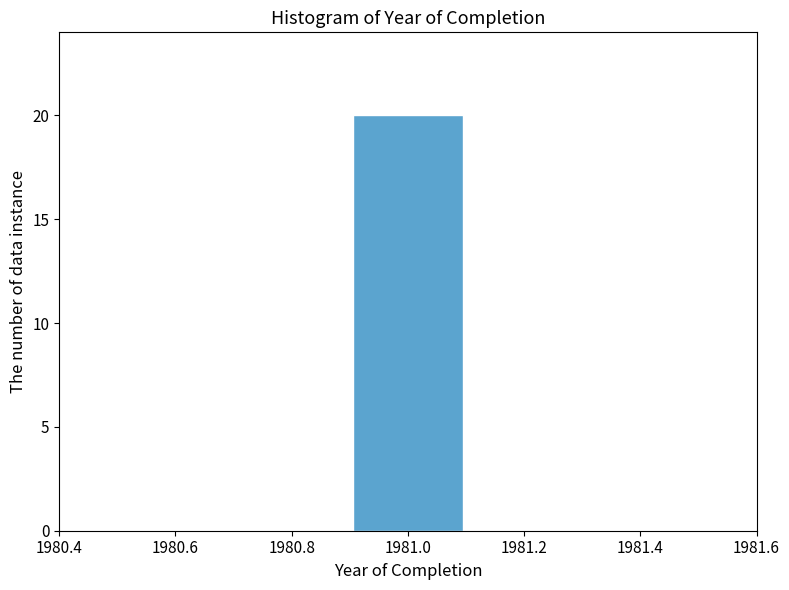

What is the height of the bar covering 1980.9 to 1981.1 on the x-axis? The values are not printed on the chart, so give them approximately, as read against the axis.

20